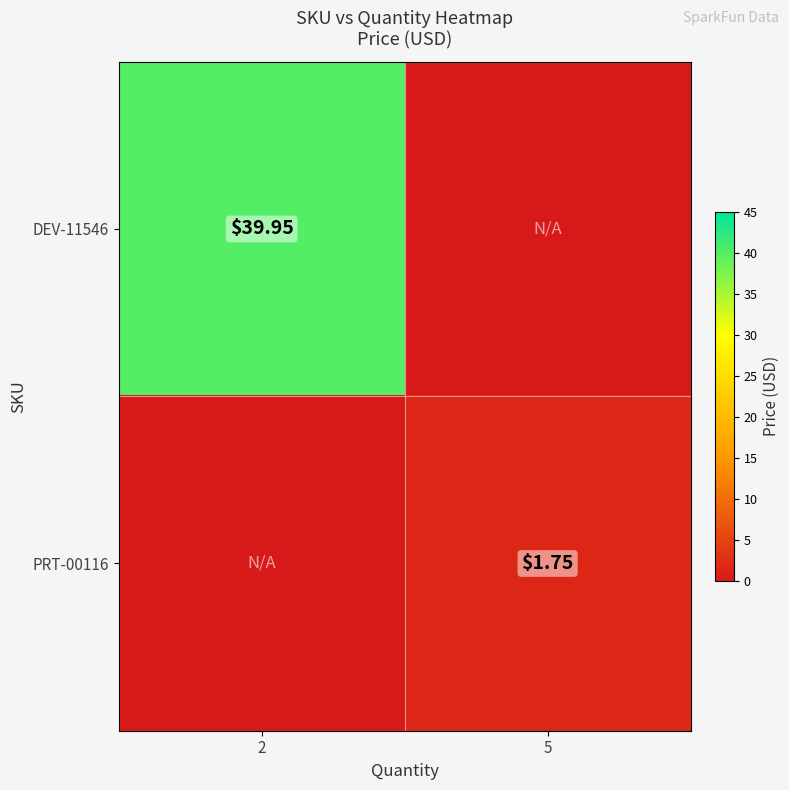

Is it true that PRT-00116 equals 1.1 at 5?

False